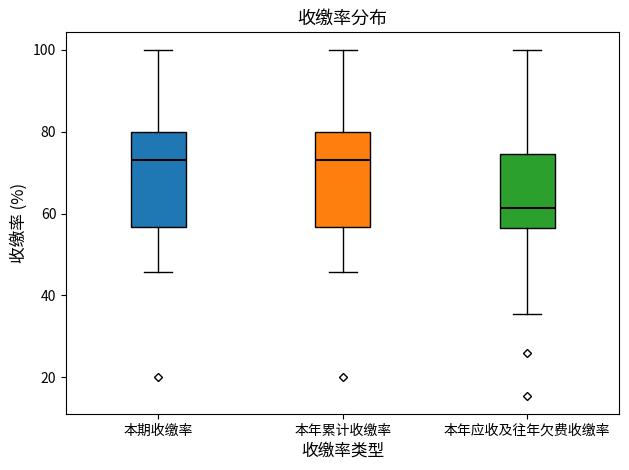

Reading left to right, read every box against the y-axis: the position of its median line, the range the box covers, and the ends of its whiskers. The values are not printed on the chart, so give them approximately, as read against the axis.

本期收缴率: median 74, box 56 to 80, whiskers 46 to 100
本年累计收缴率: median 74, box 56 to 80, whiskers 46 to 100
本年应收及往年欠费收缴率: median 62, box 56 to 74, whiskers 36 to 100